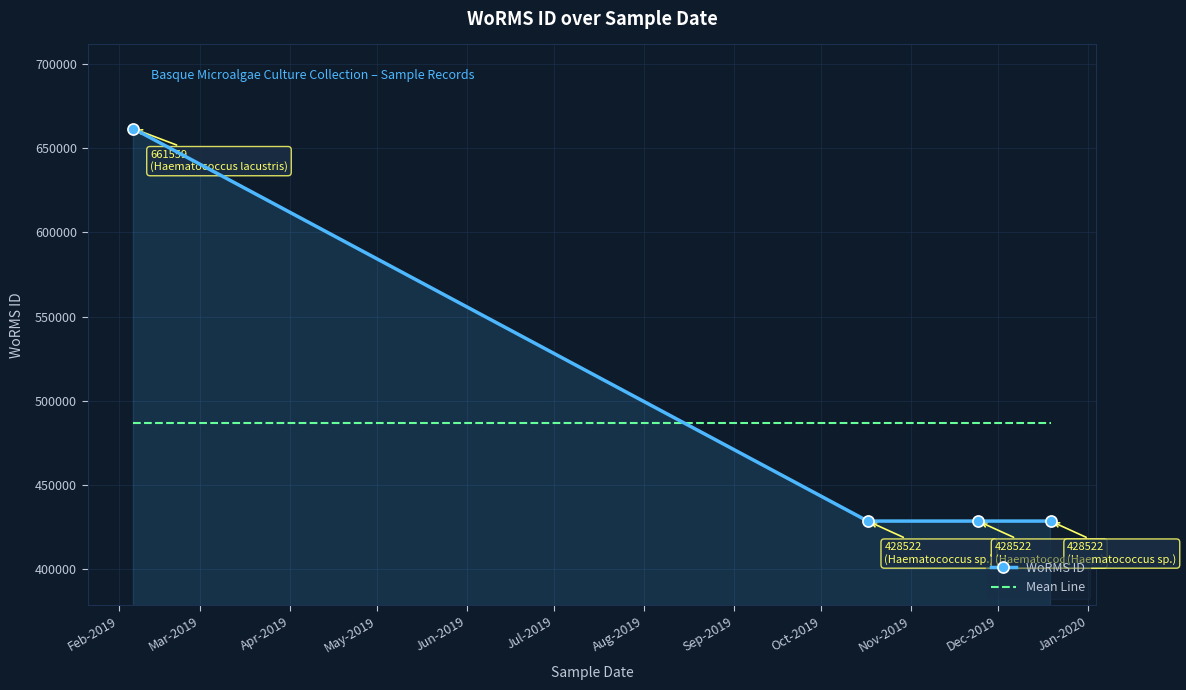

What is the smallest value displayed?

428522.0